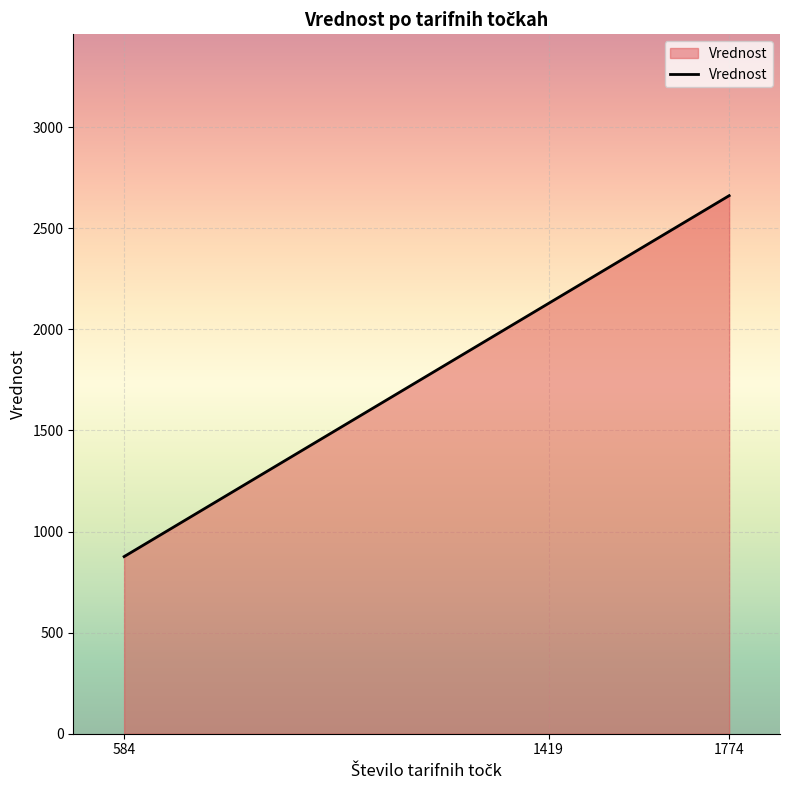

Which has a higher value, 1419 or 584?

1419